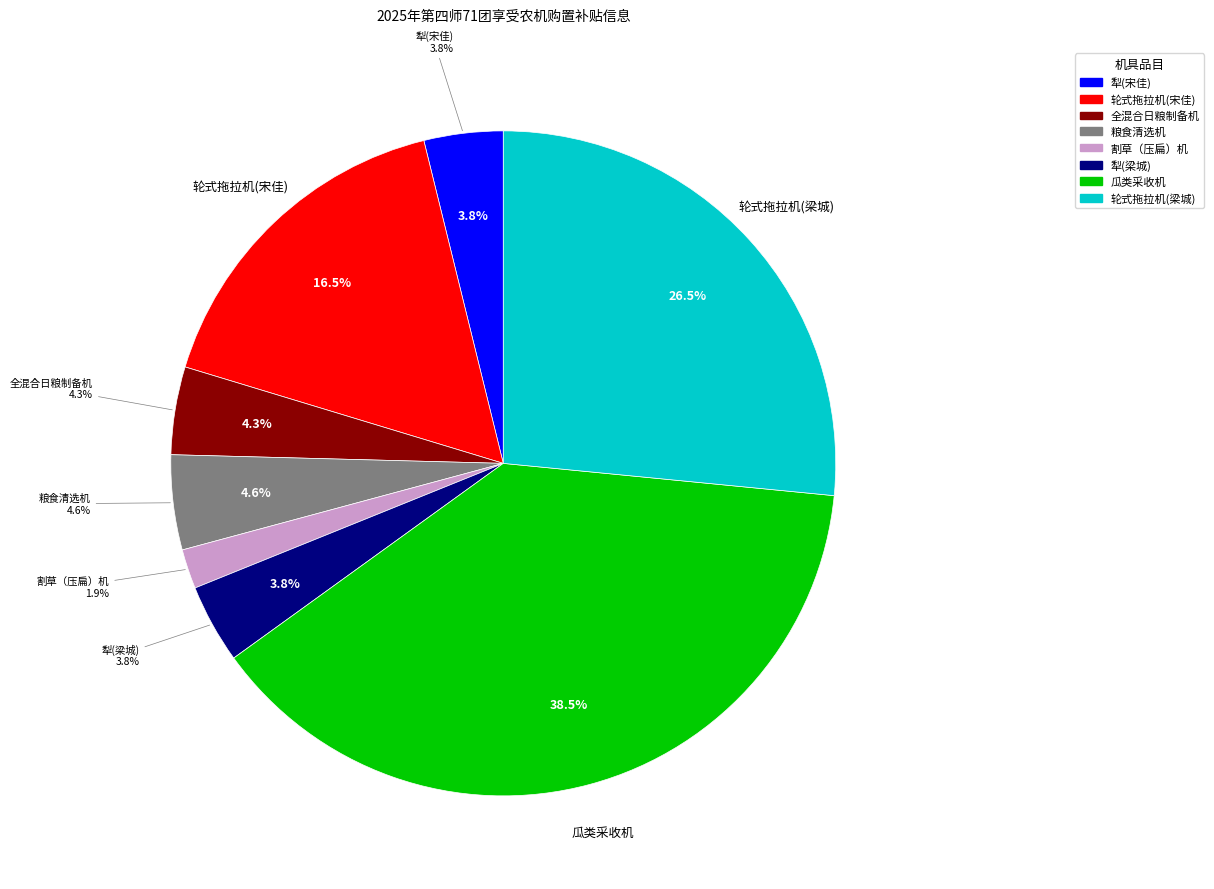

Does any single category account for the majority?

No